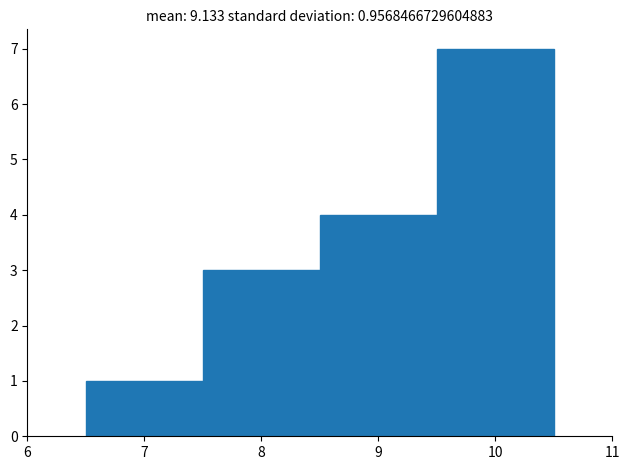

Reading left to right, list every bar in this chart as the range it spans on the x-axis followed by its height. The values are not printed on the chart, so give them approximately, as read against the axis.

6.5 to 7.5: 1
7.5 to 8.5: 3
8.5 to 9.5: 4
9.5 to 10.5: 7